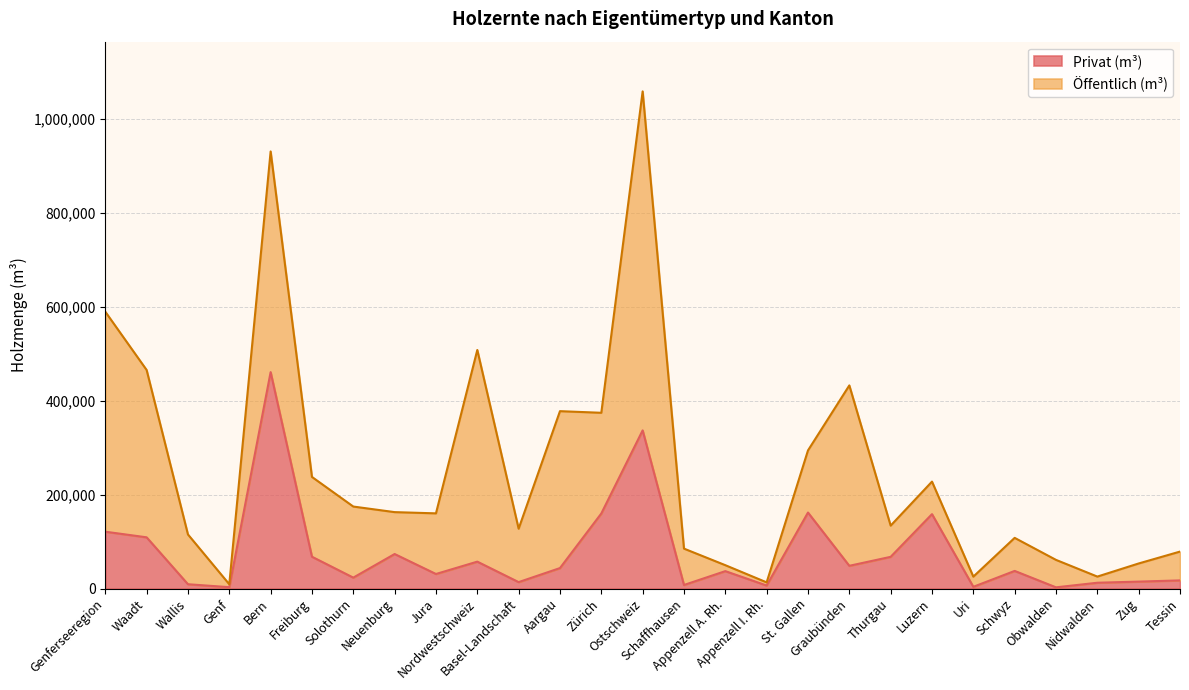

What is the sum of the values at Solothurn and Appenzell A. Rh.?

60263